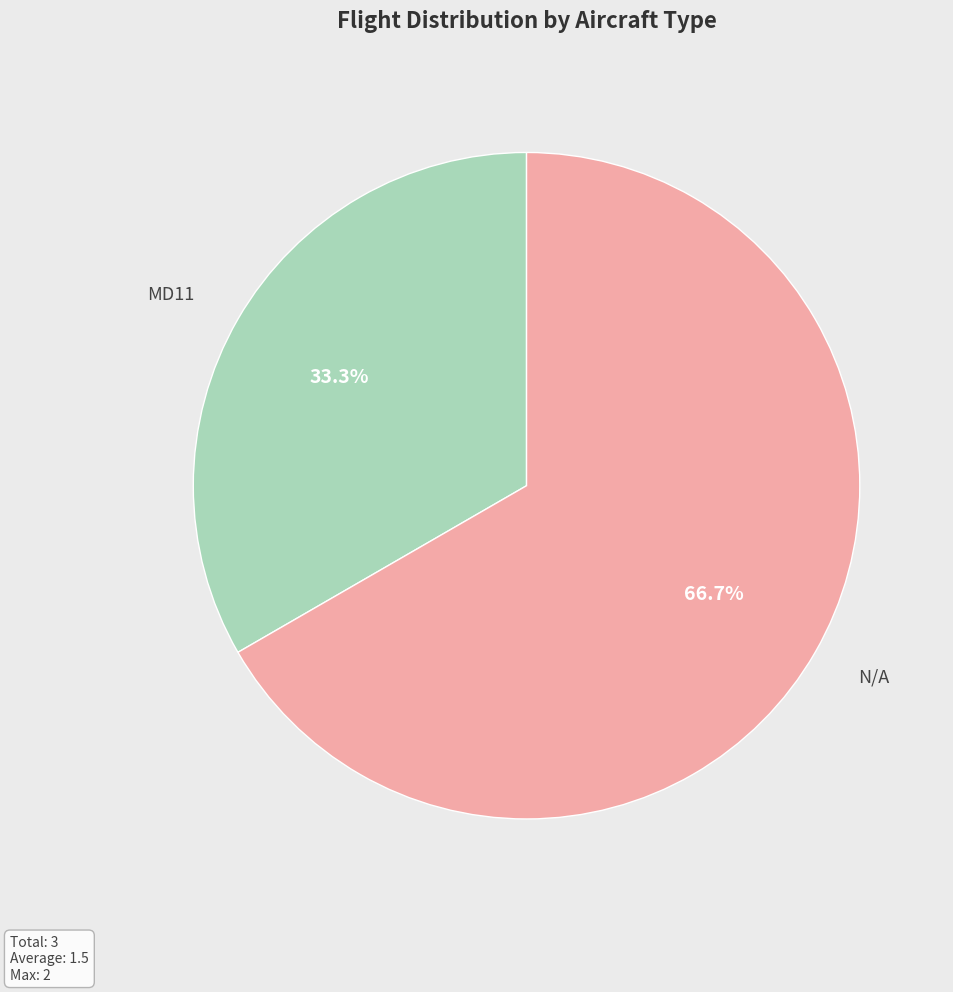

Does any single category account for the majority?

Yes